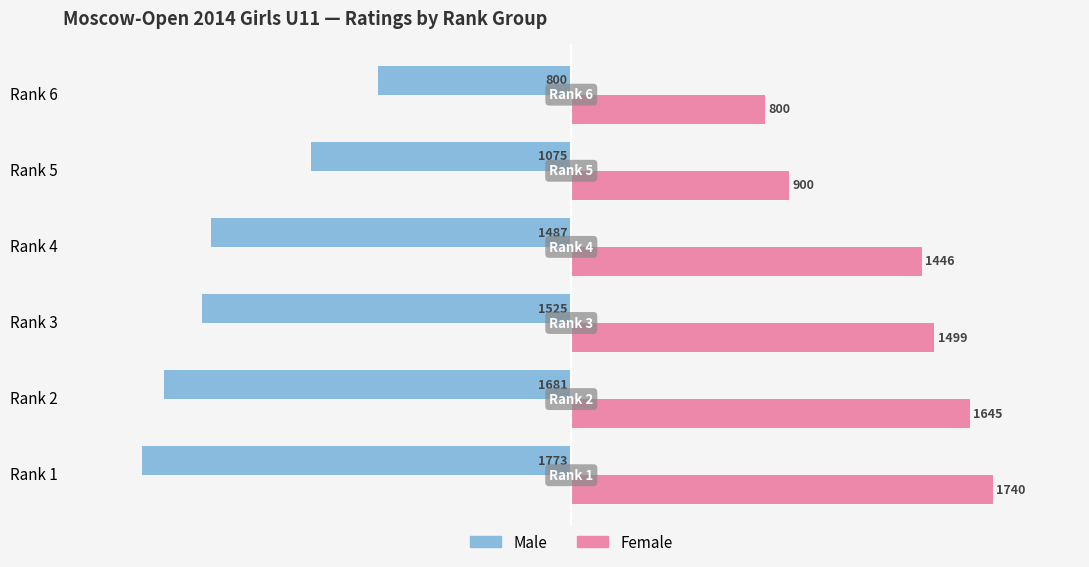

What is the spread (max minus min) of values at Rank 4?

2933